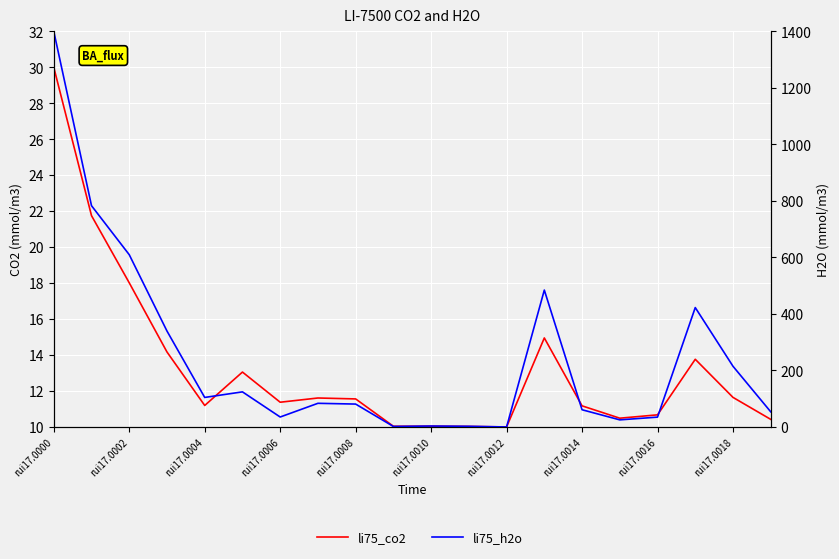

What is the spread (max minus min) of values at rui17.0014?

49.7